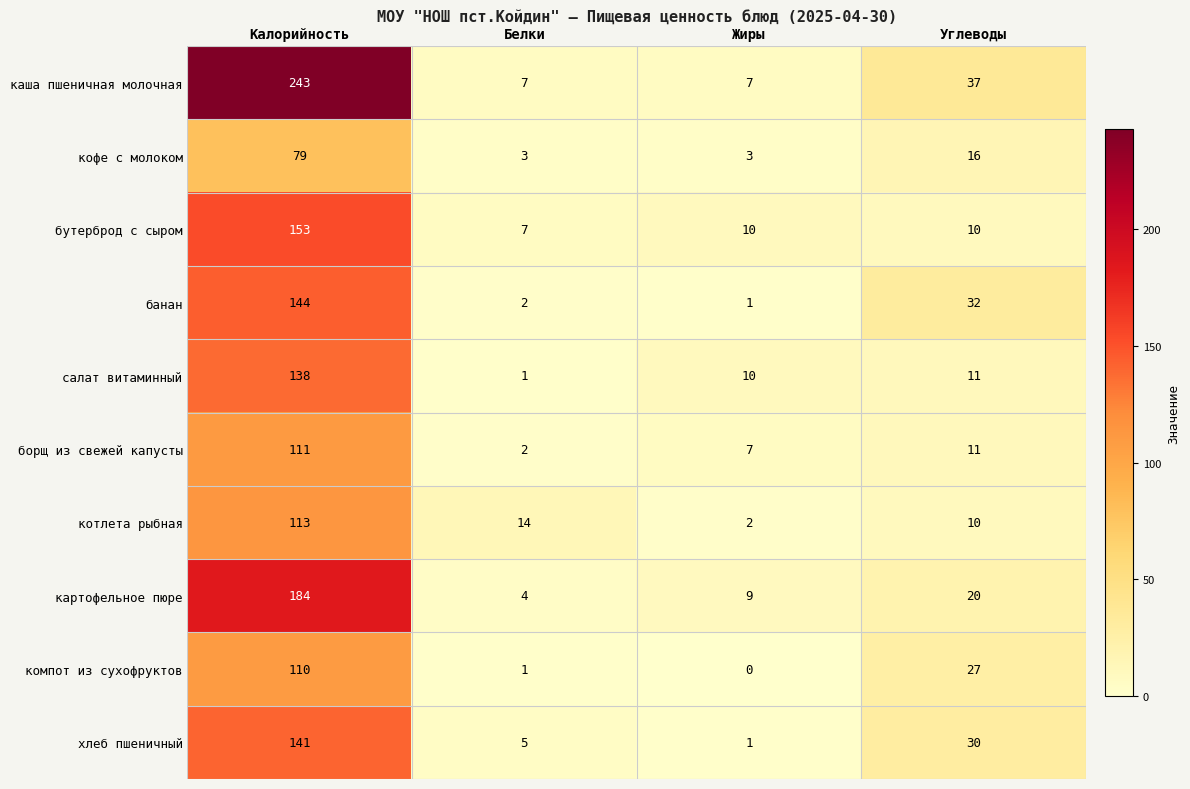

How many positive values does the компот из сухофруктов series have?

3